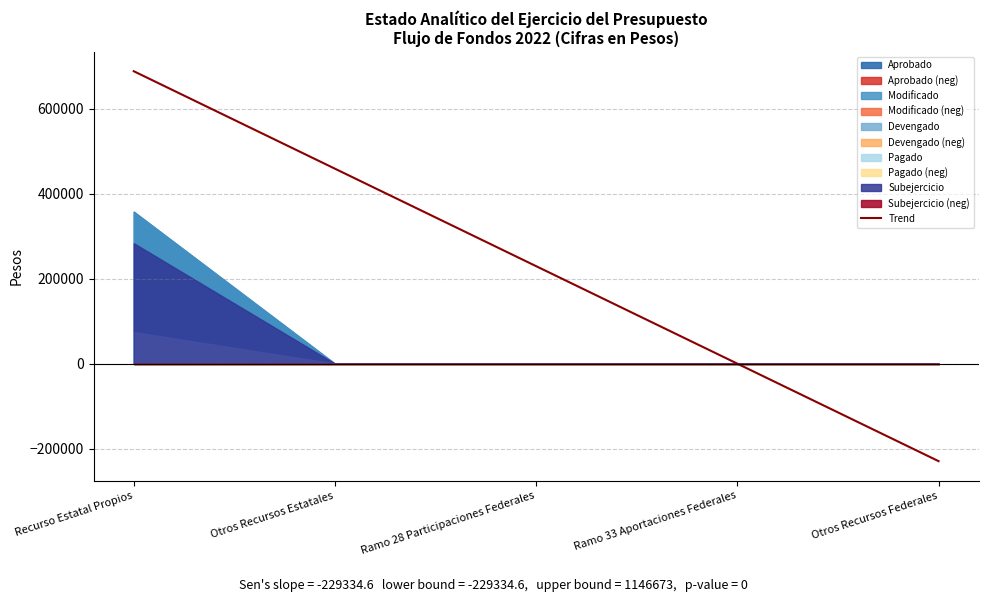

Rank the categories by value from lowest to highest.

Otros Recursos Federales, Ramo 33 Aportaciones Federales, Ramo 28 Participaciones Federales, Otros Recursos Estatales, Recurso Estatal Propios